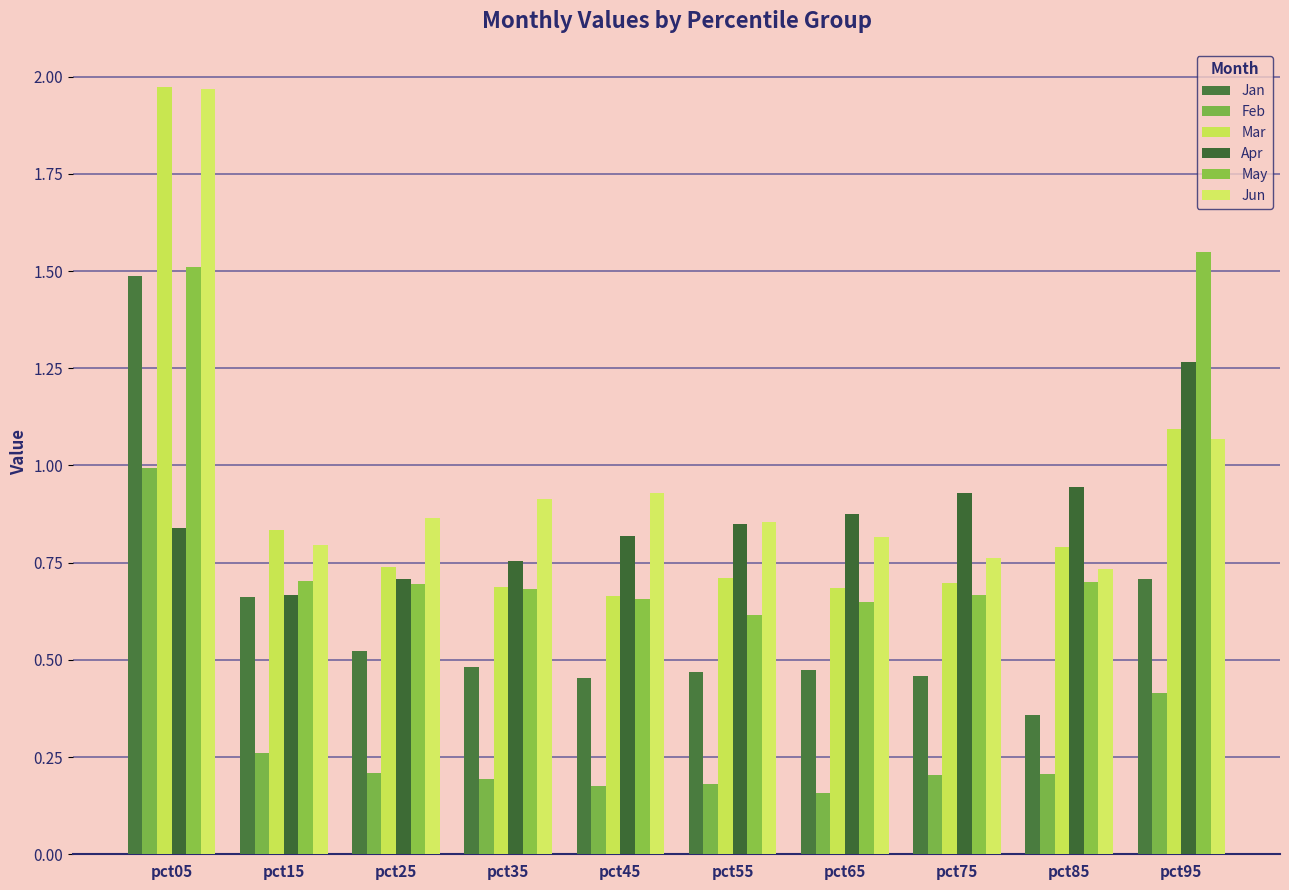

At how many categories does at least one series exceed 1?

2